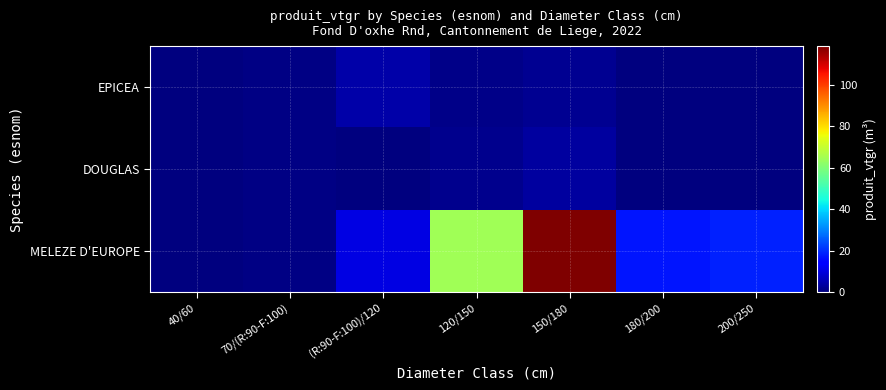

At which category does the chart reach its peak across all series?

150/180